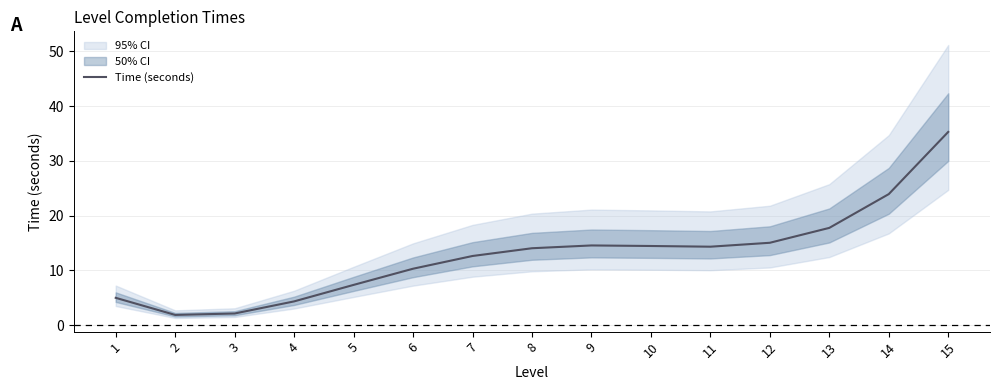

Where is the data nearest to the value 18?

13